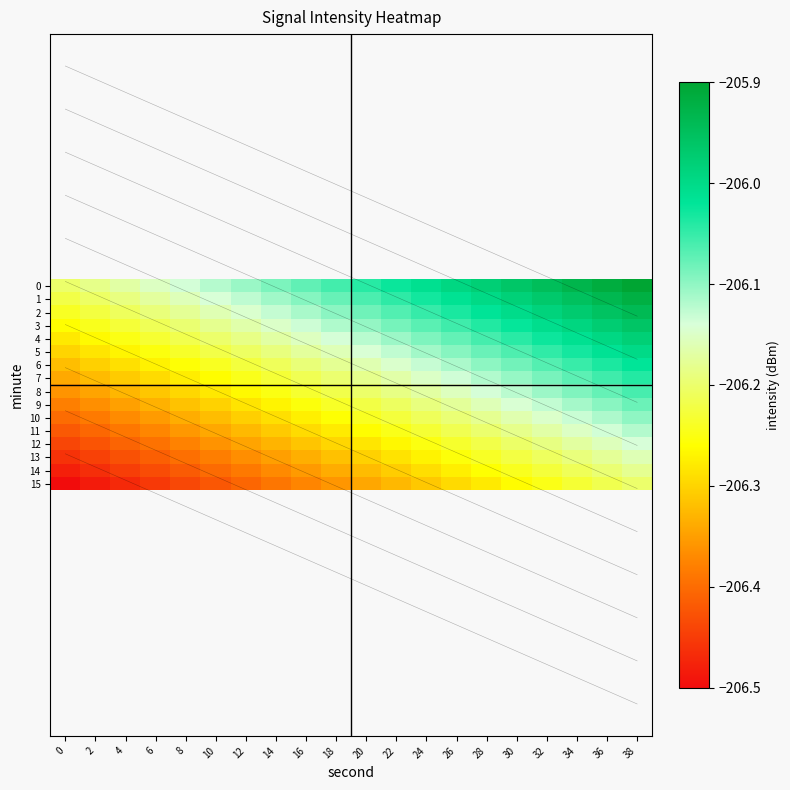

Count the number of data series in this chart.

16